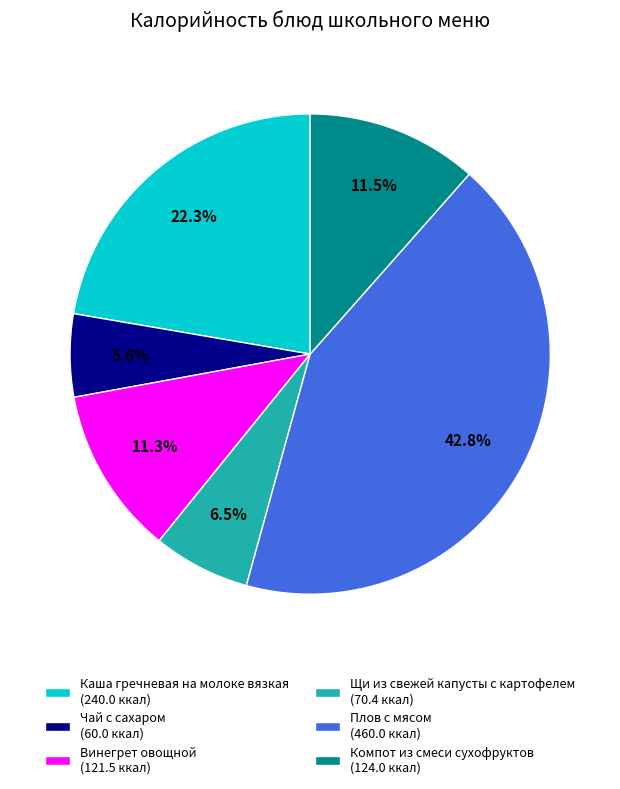

To the nearest percent, what portion does Винегрет овощной represent?

11%